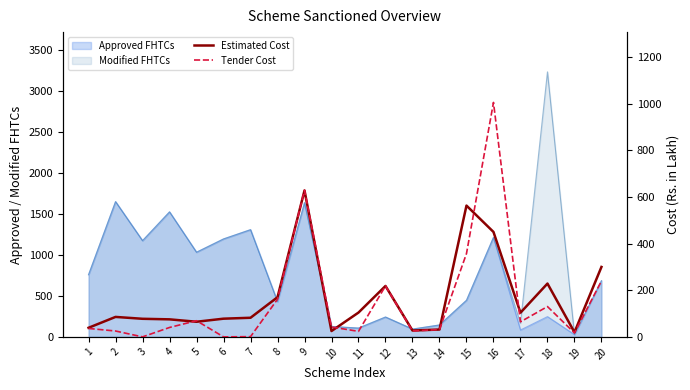

In Tender Cost, how many points are higher than both neighbors (excluding endpoints)?

5